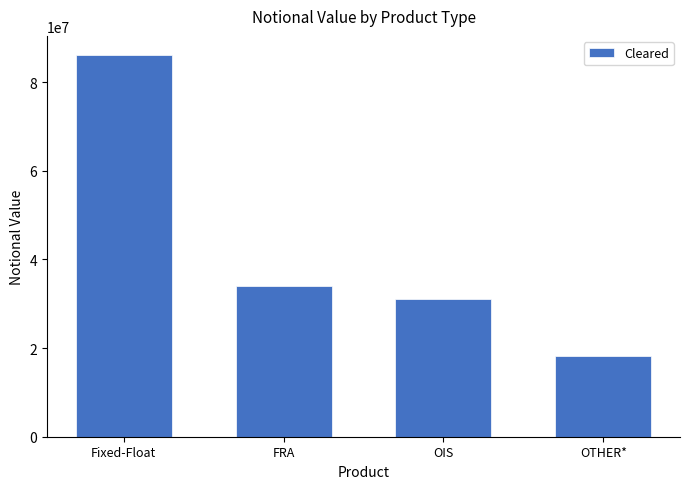

Reading left to right, transcribe all the data shown in this chart.

86139758	33963673	31016425	18176295